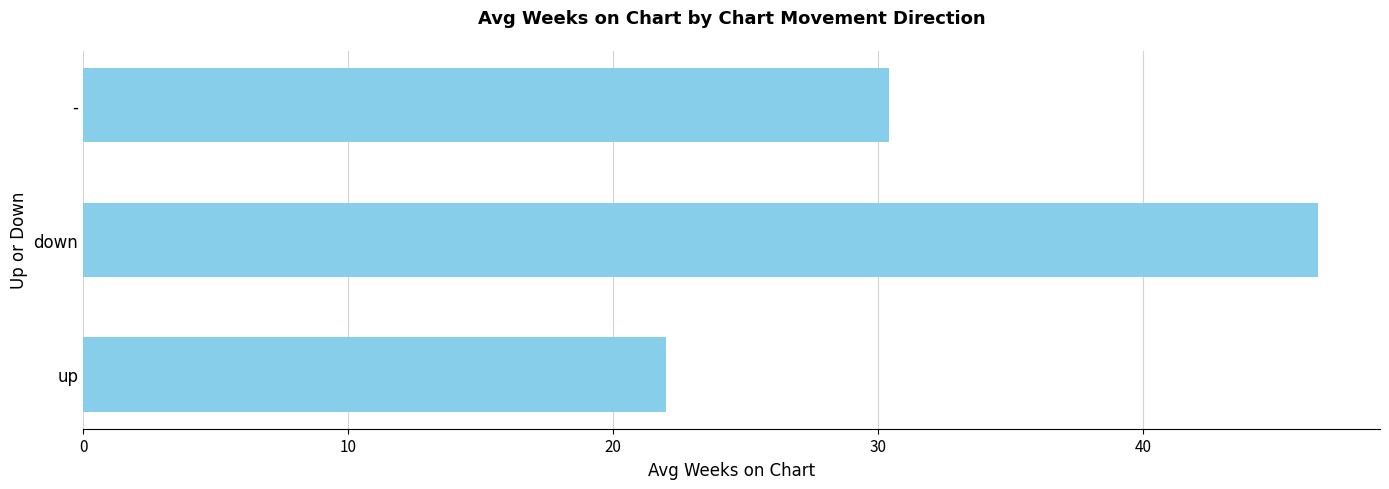

List the labels in order of value, smallest first.

up, -, down